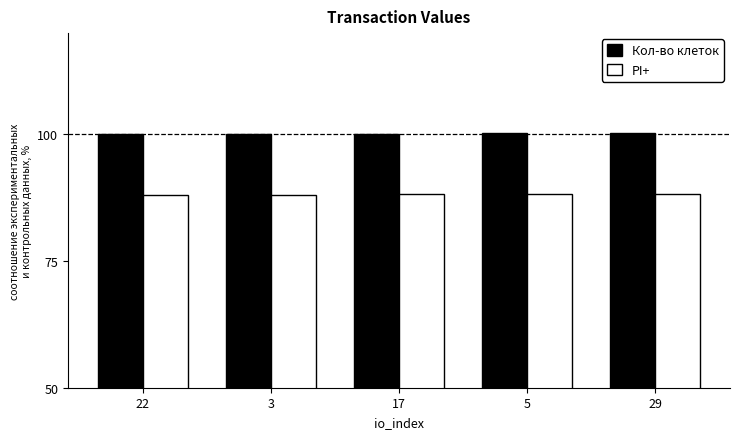

How many groups of bars are there?

5